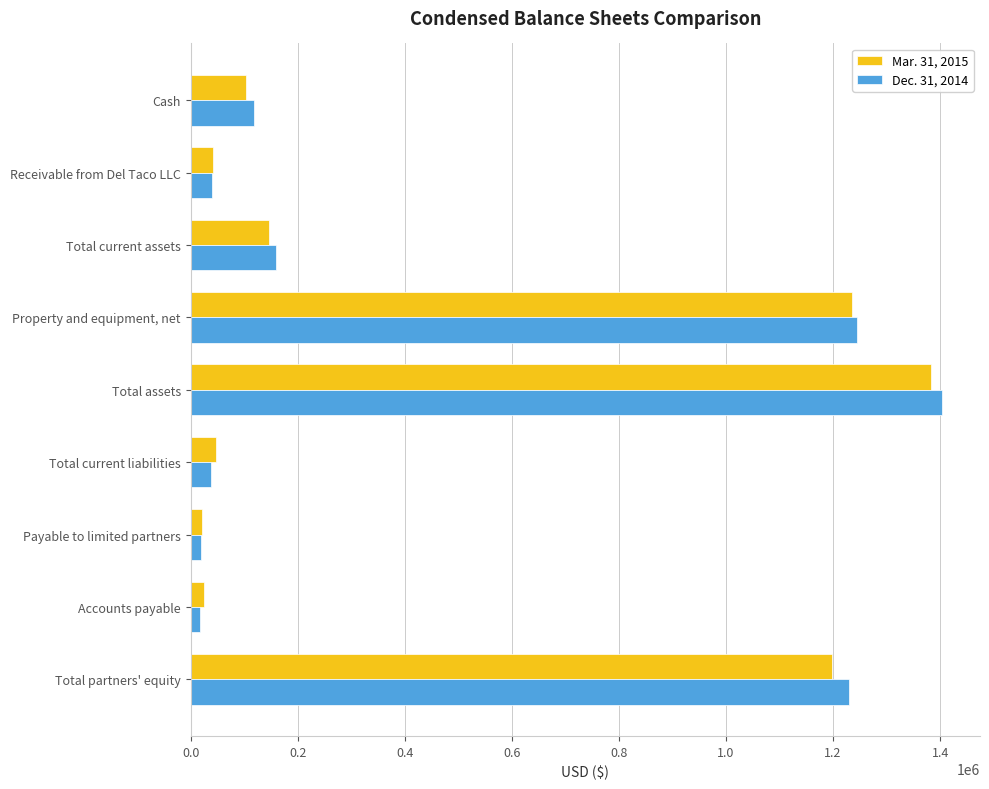

Which category has the highest value across all series?

Total assets